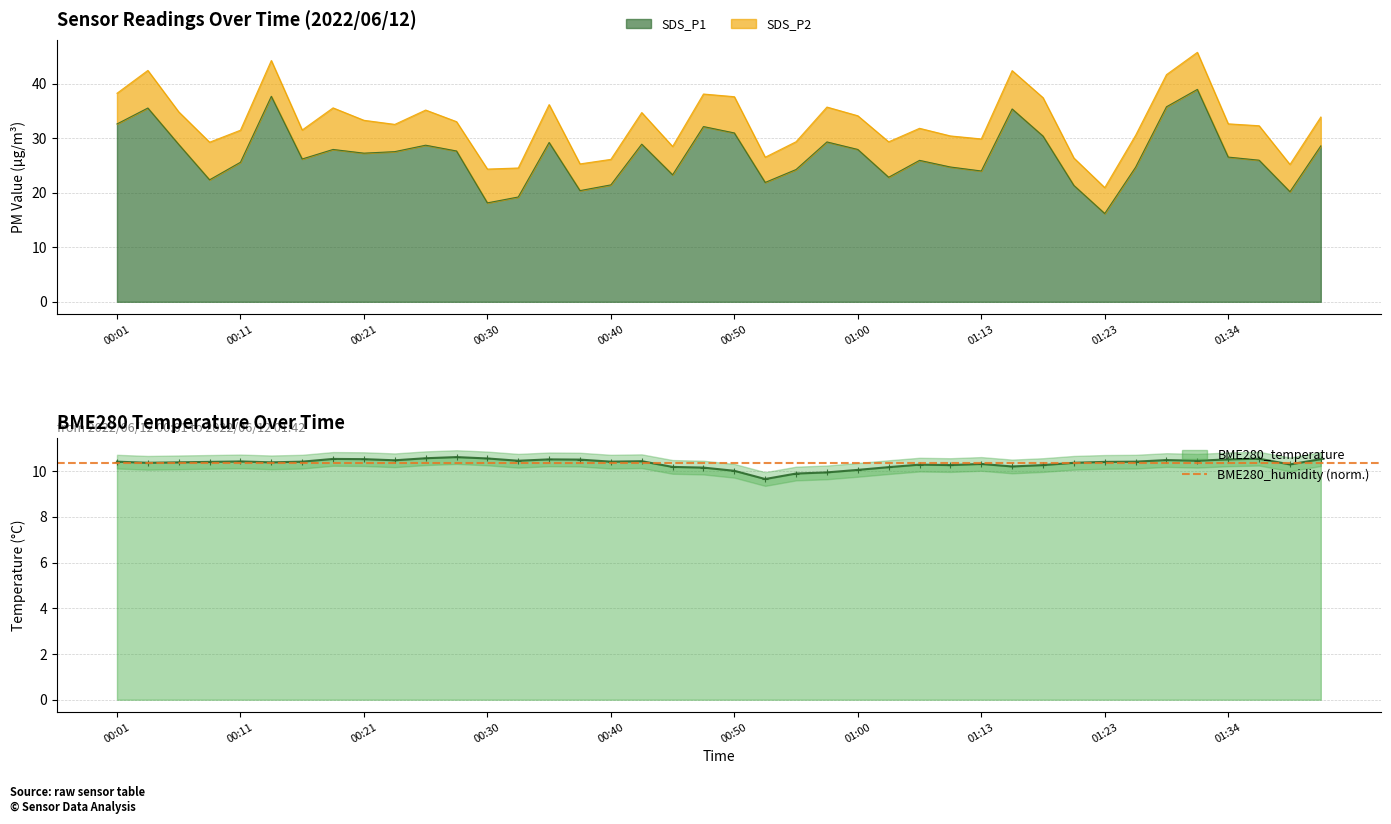

True or false: SDS_P1 and BME280_temperature cross at least once.

False